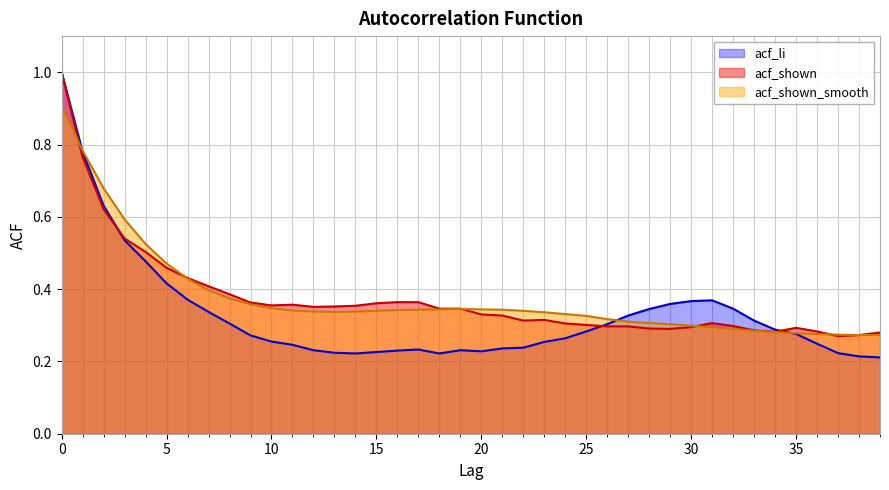

Rank the series by their maximum value, from highest to lowest.

acf_li, acf_shown, acf_shown_smooth